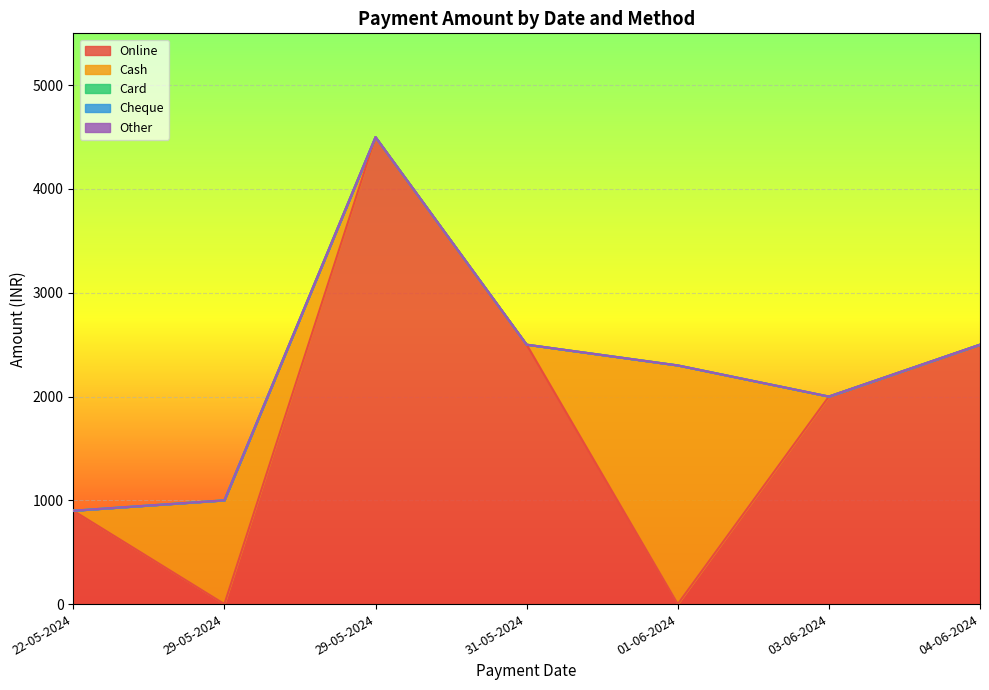

Which series has the widest spread of values?

Online